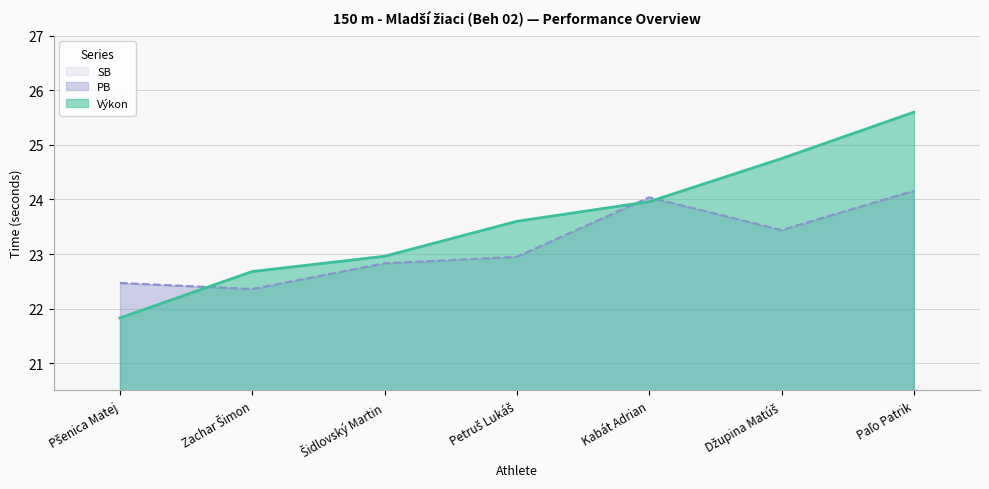

Which series has the largest total across all categories?

Výkon